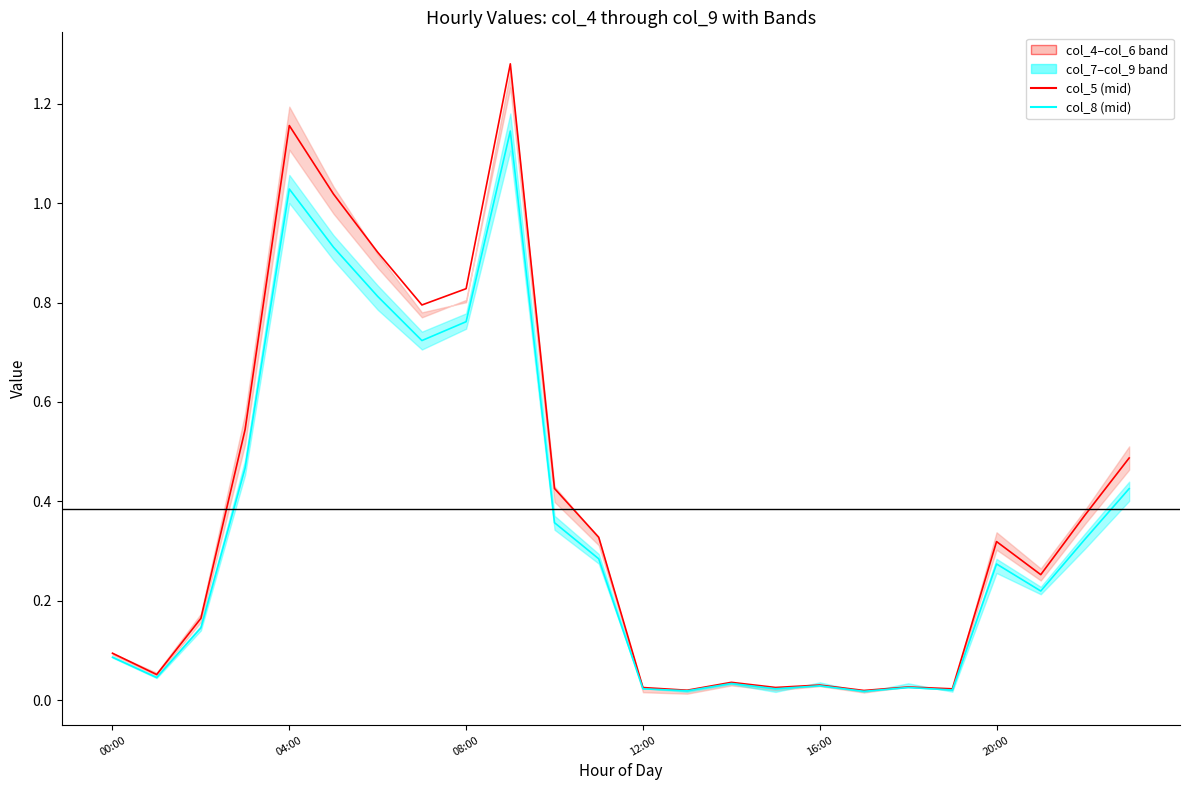

Is this an area chart (filled region under the line)?

No